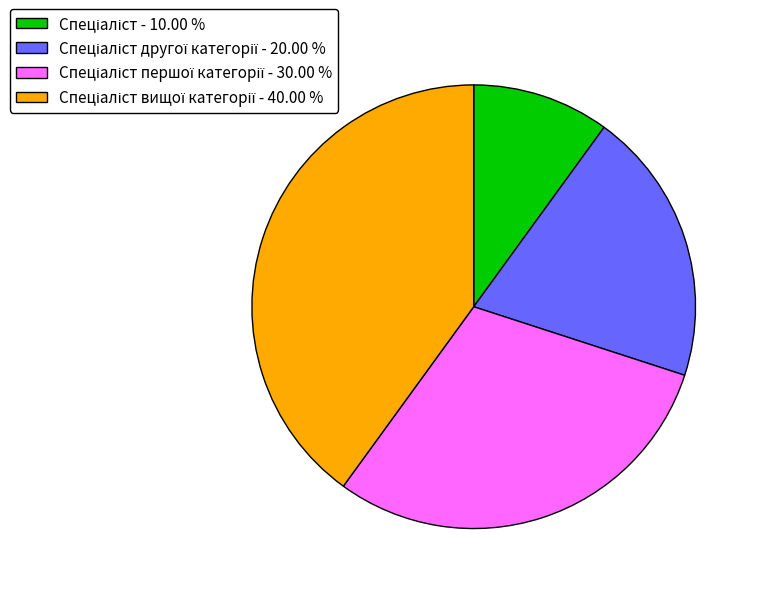

Is there any slice that represents more than half of the pie?

No